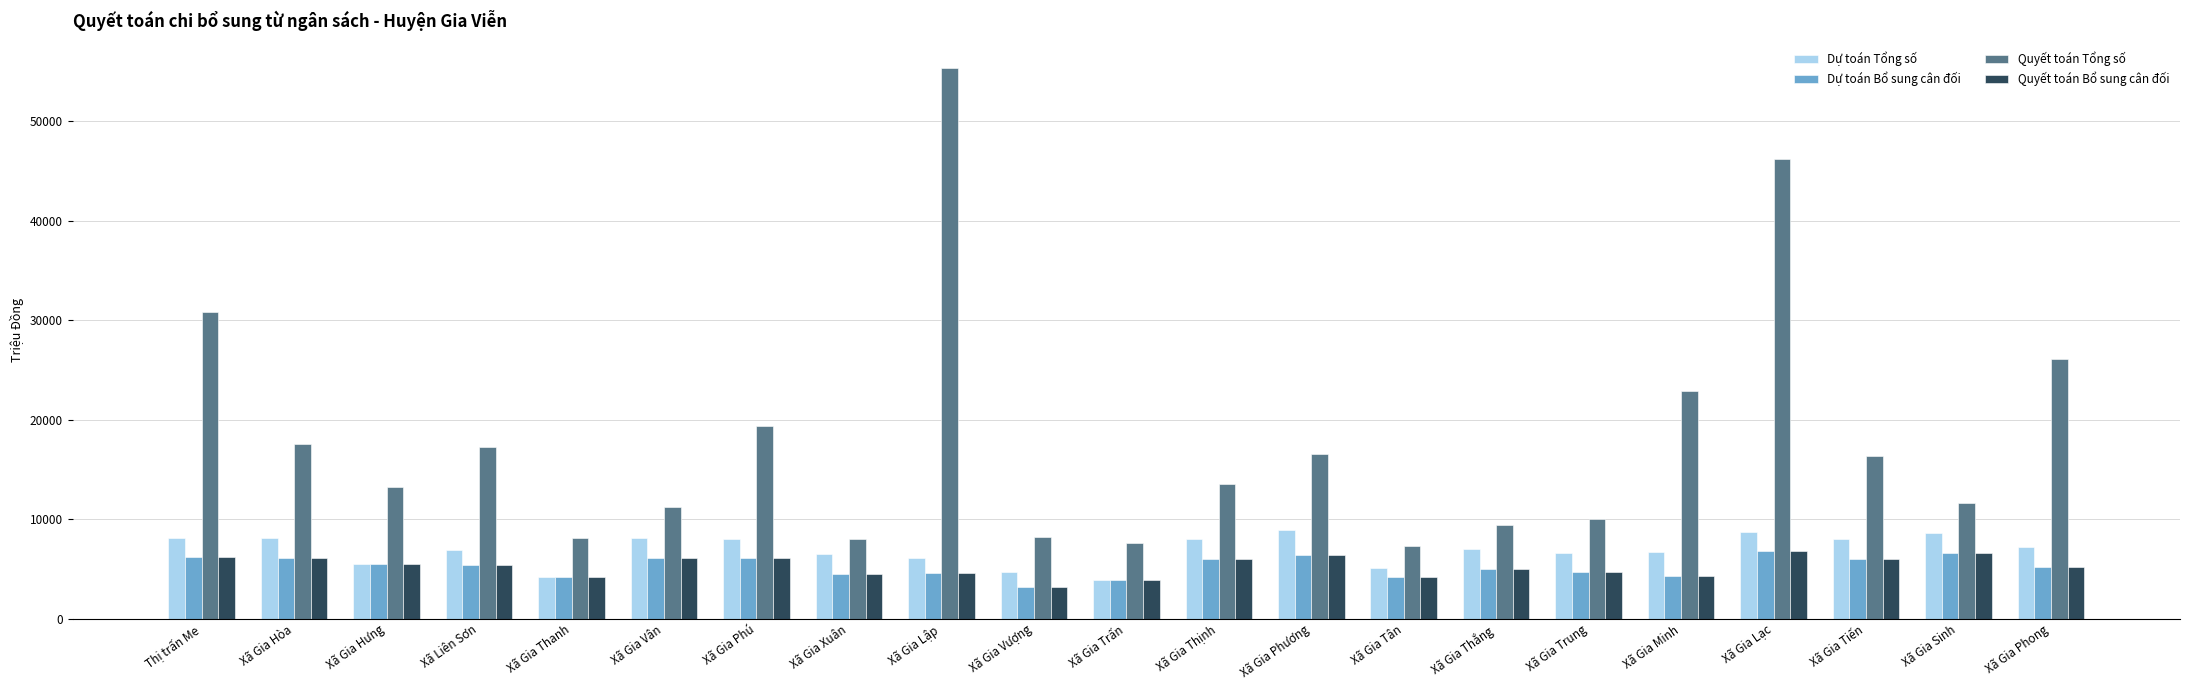

At which category is the sum across all series the highest?

Xã Gia Lập